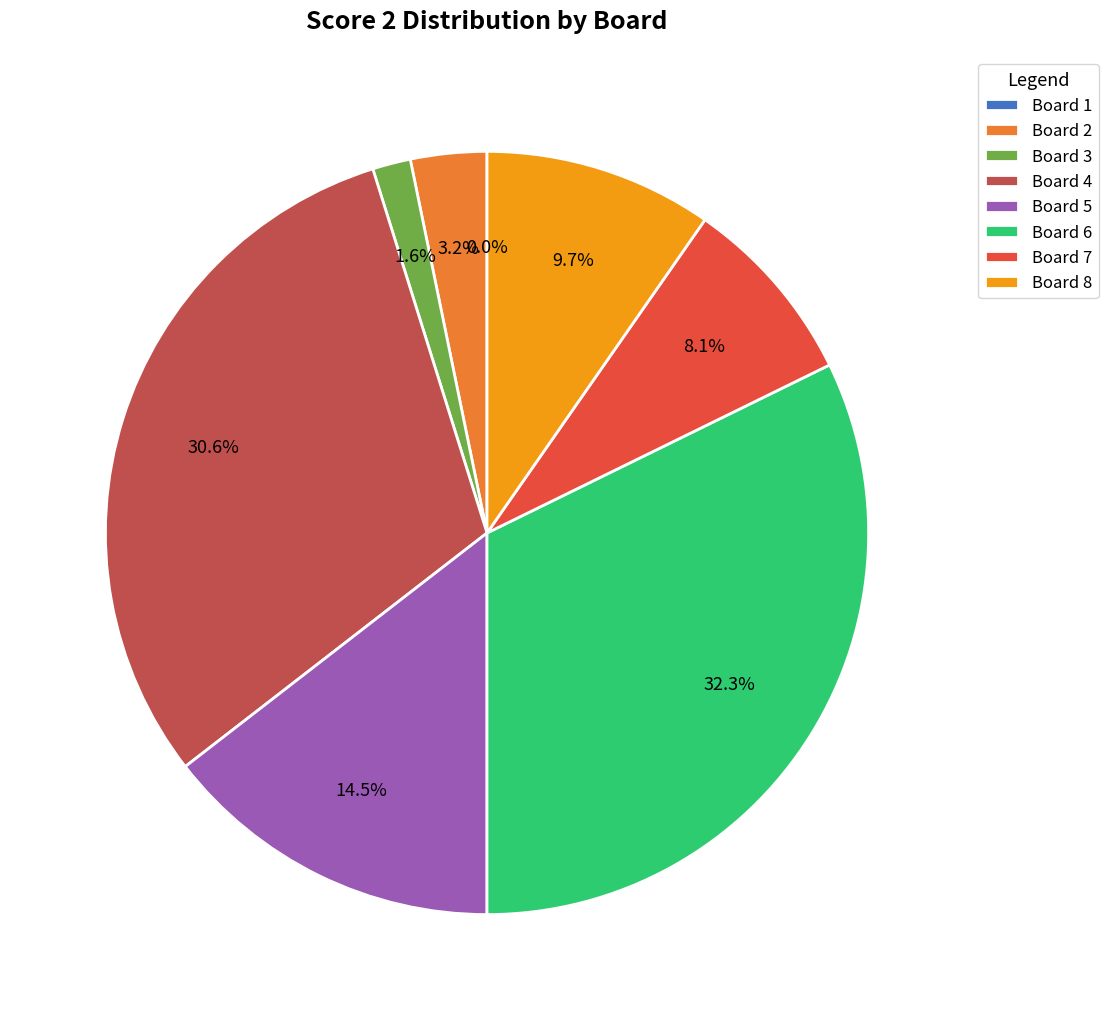

Does Board 3 account for over 50% of the chart?

No